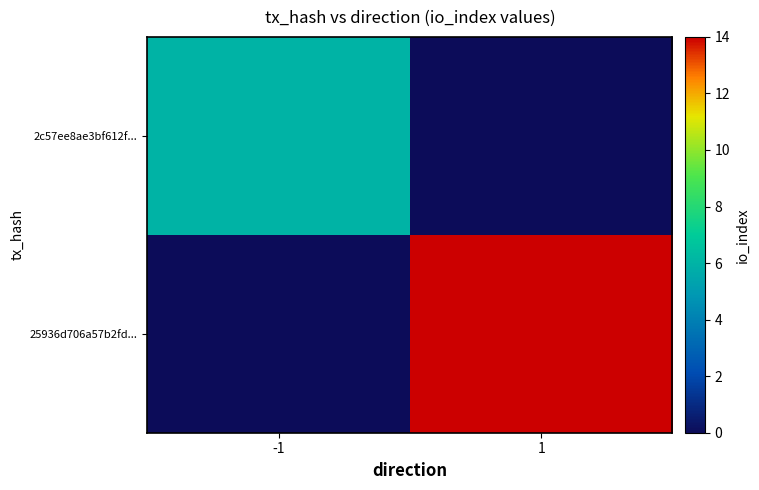

Reading right to left, transcribe all the data shown in this chart.

2c57ee8ae3bf612f...: 1=0	-1=6
25936d706a57b2fd...: 1=14	-1=0